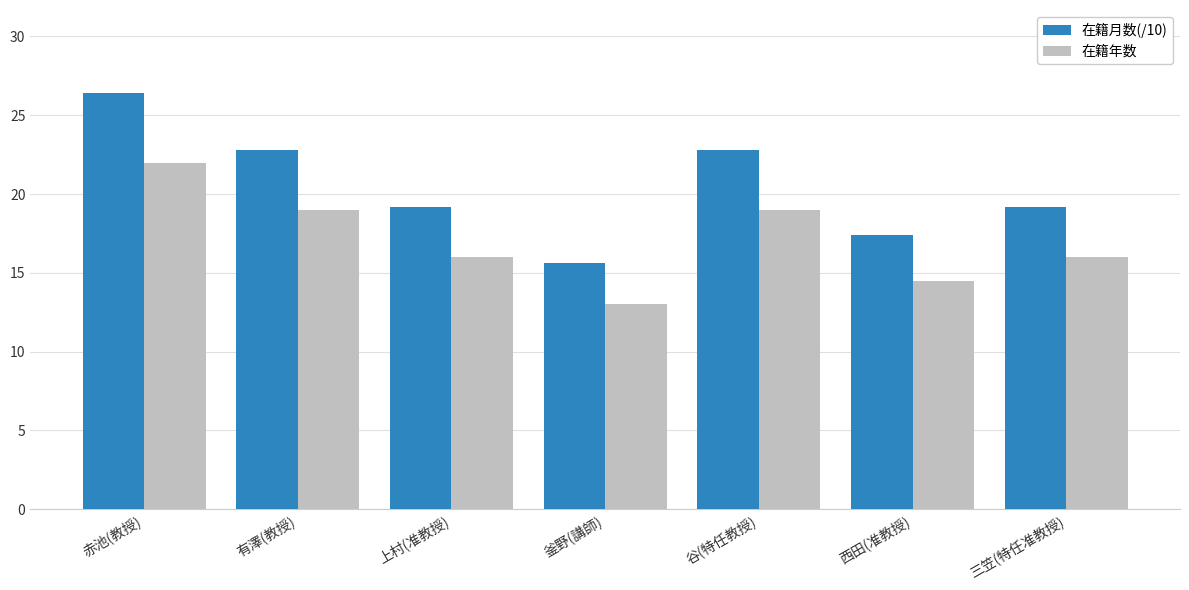

The 在籍月数(/10) series shows 22.8 at 有澤(教授). True or false?

True